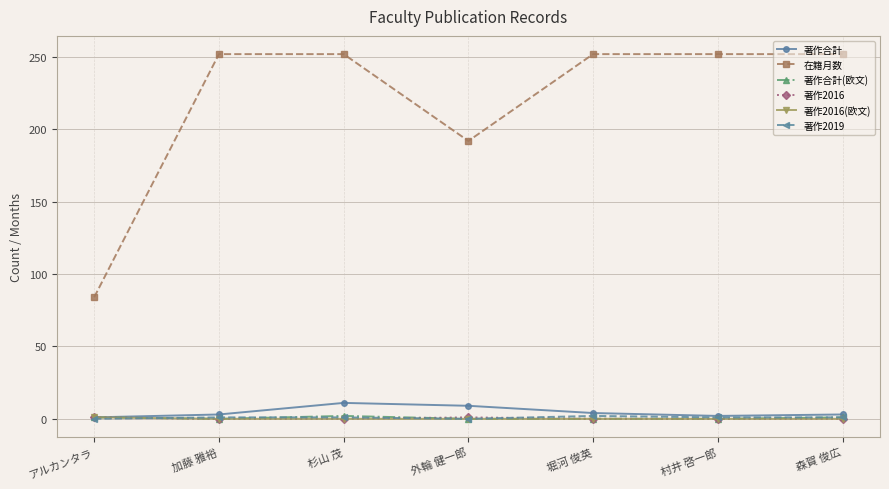

True or false: 在籍月数 and 著作2019 intersect in this chart.

False